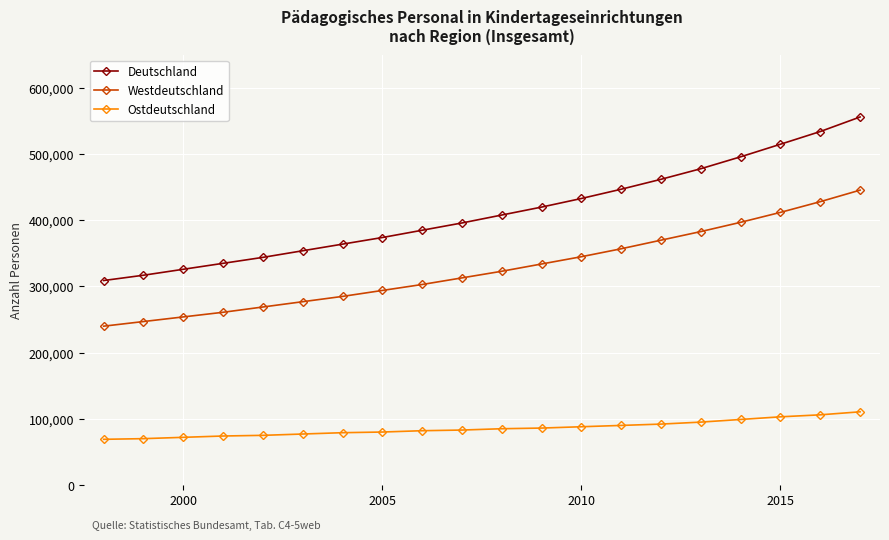

How many data points in Ostdeutschland are less than 85000?

10